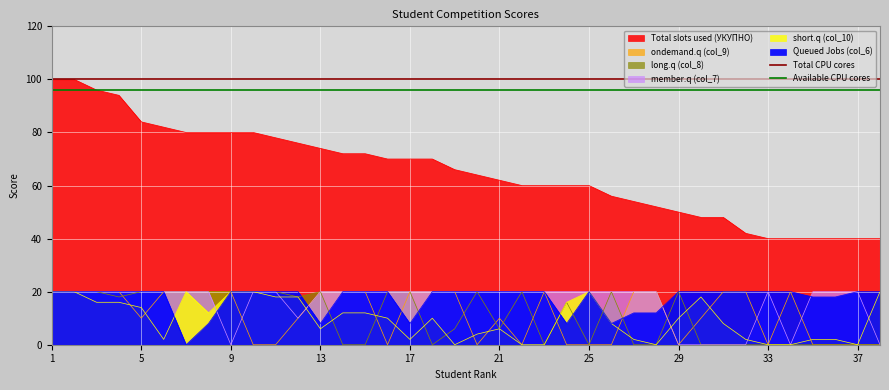

True or false: Total CPU cores has a value of 100 at 5.

True